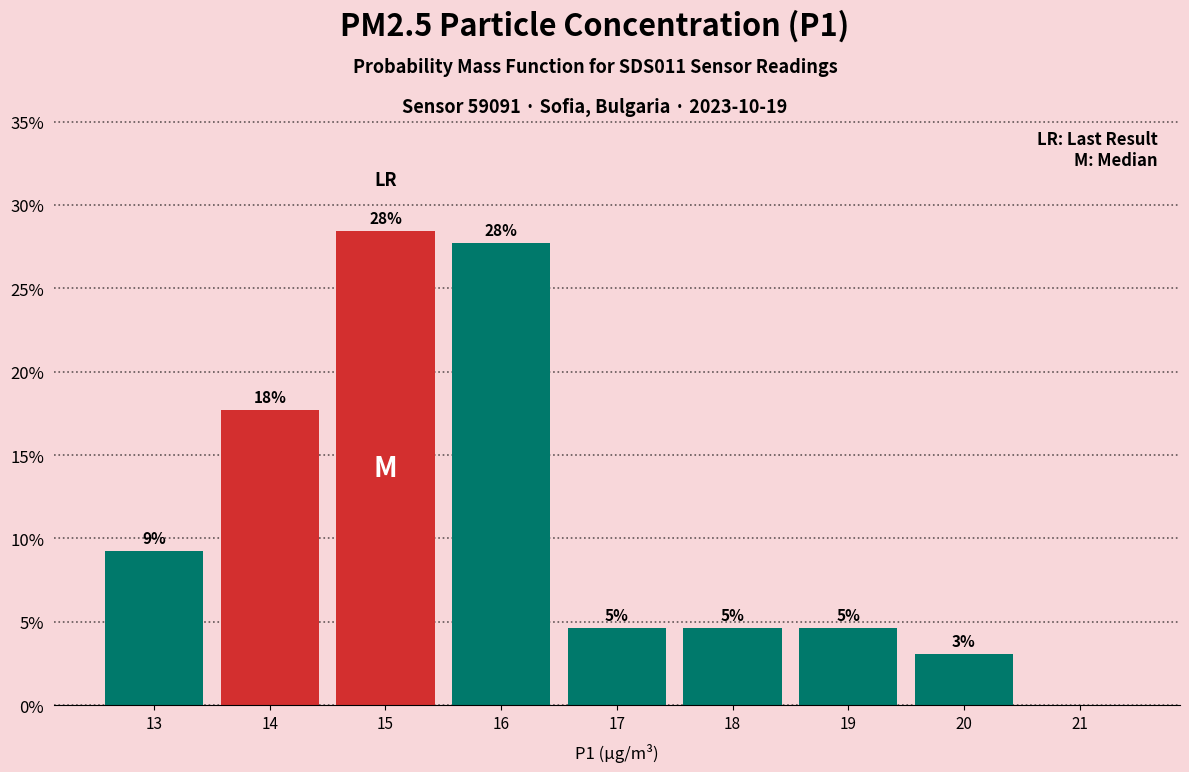

Are the bars horizontal?

No